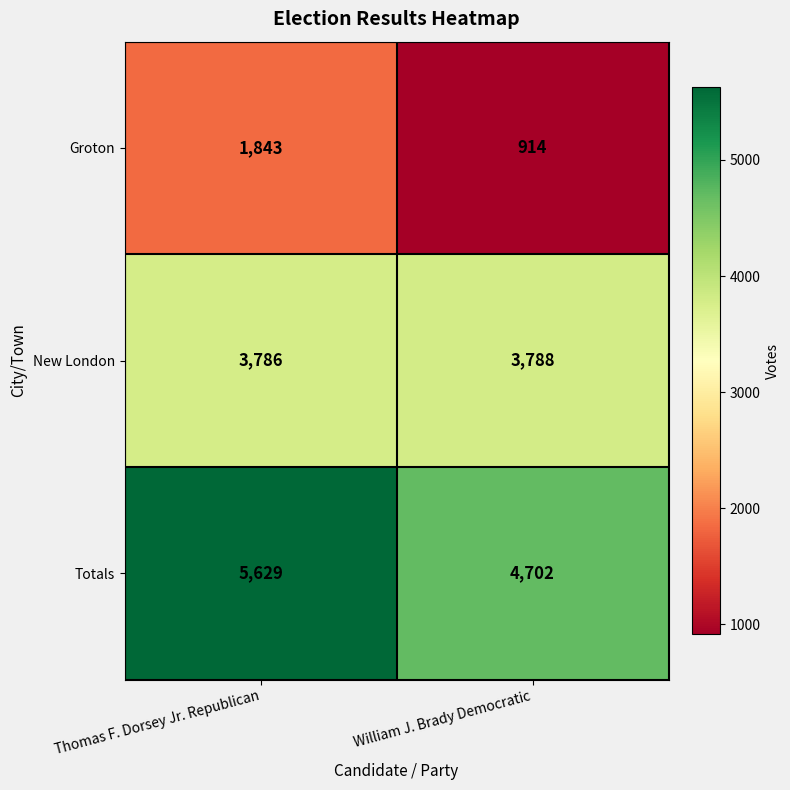

Rank the series by their maximum value, from highest to lowest.

Totals, New London, Groton